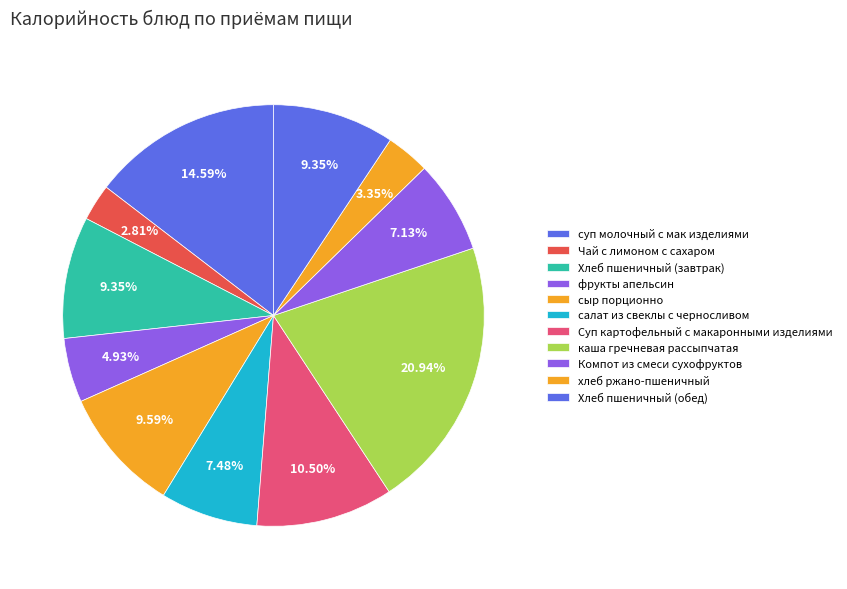

Rank the categories by value from lowest to highest.

Чай с лимоном с сахаром, хлеб ржано-пшеничный, фрукты апельсин, Компот из смеси сухофруктов, салат из свеклы с черносливом, Хлеб пшеничный (завтрак), Хлеб пшеничный (обед), сыр порционно, Суп картофельный с макаронными изделиями, суп молочный с мак изделиями, каша гречневая рассыпчатая